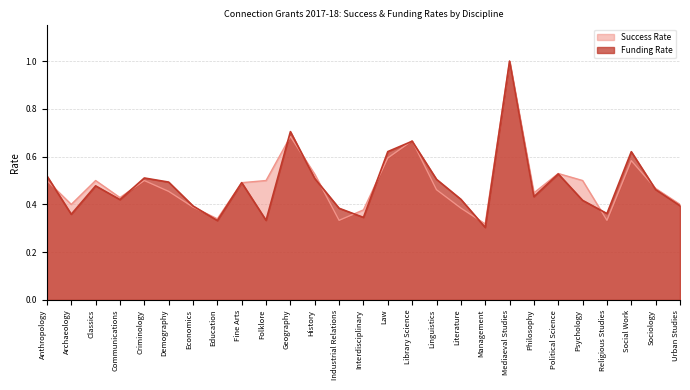

What is the smallest value displayed?

0.3